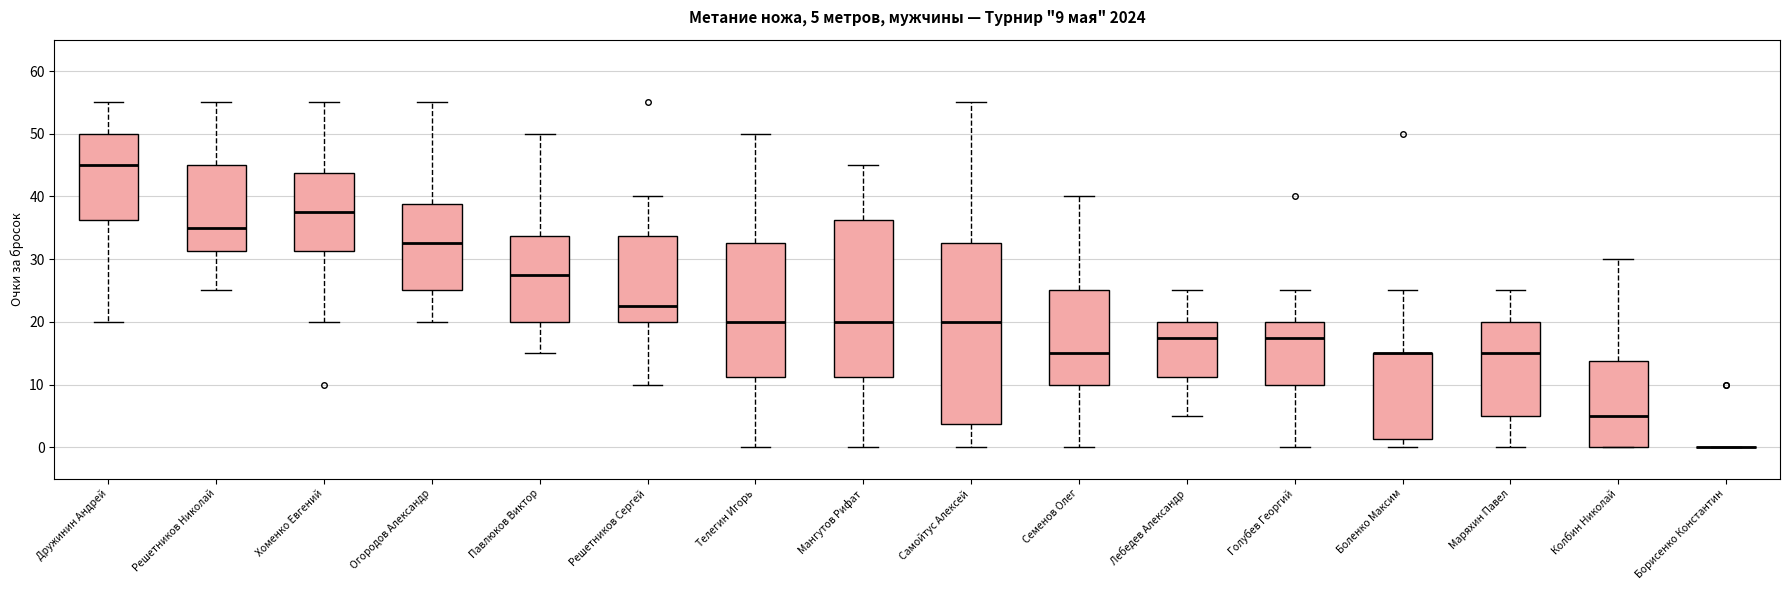

Which box is the tallest, from its lower edge to its upper edge?

Самойтус Алексей